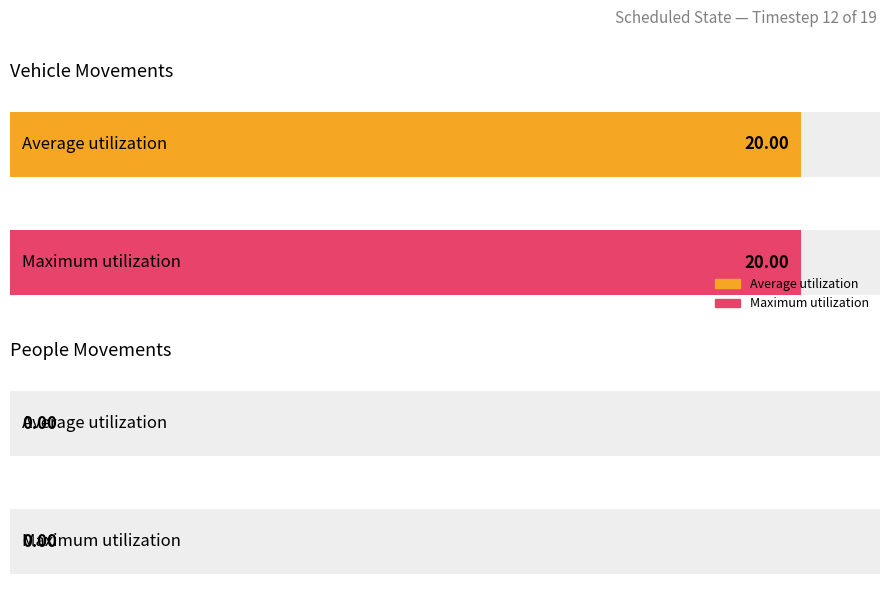

What are all the series names shown in the legend?

Average utilization, Maximum utilization